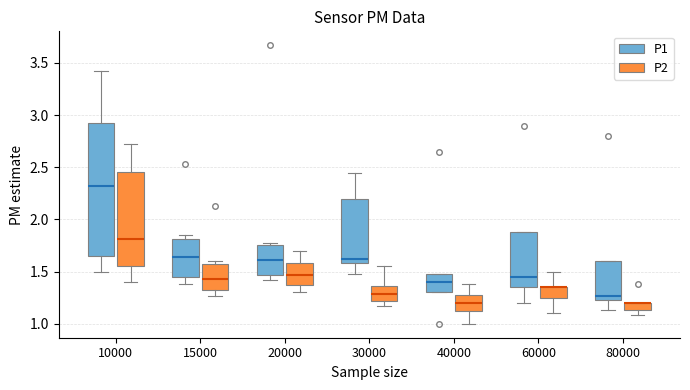

Comparing the boxes themselves (not the whiskers), which one is the tallest?

10000 (P1)